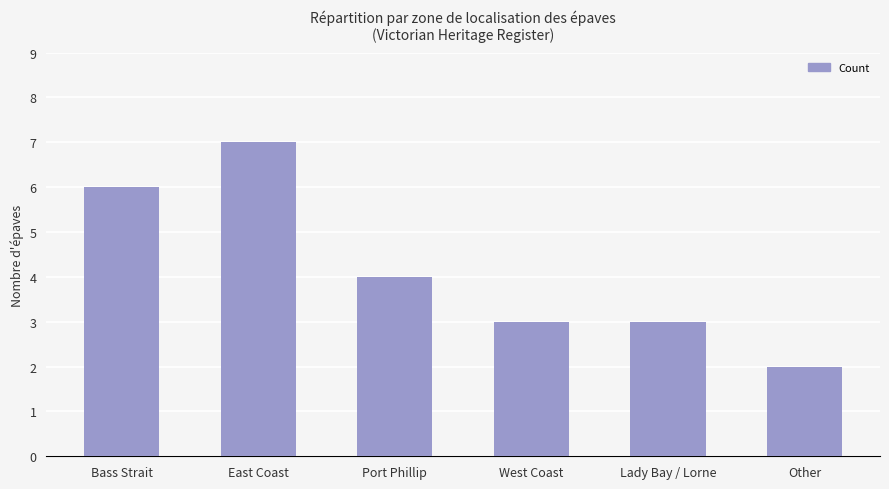

Are the bars grouped side by side (vs. stacked)?

No